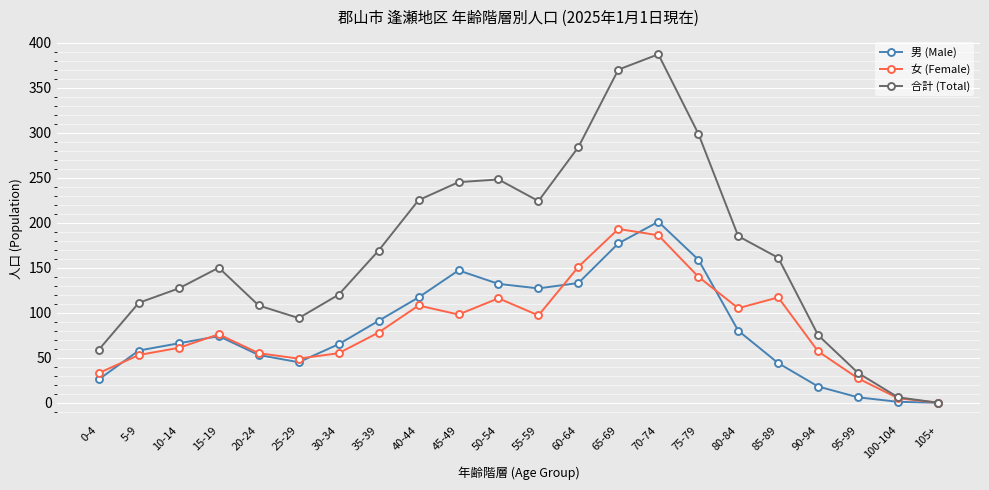

What is the spread (max minus min) of values at 45-49?

147